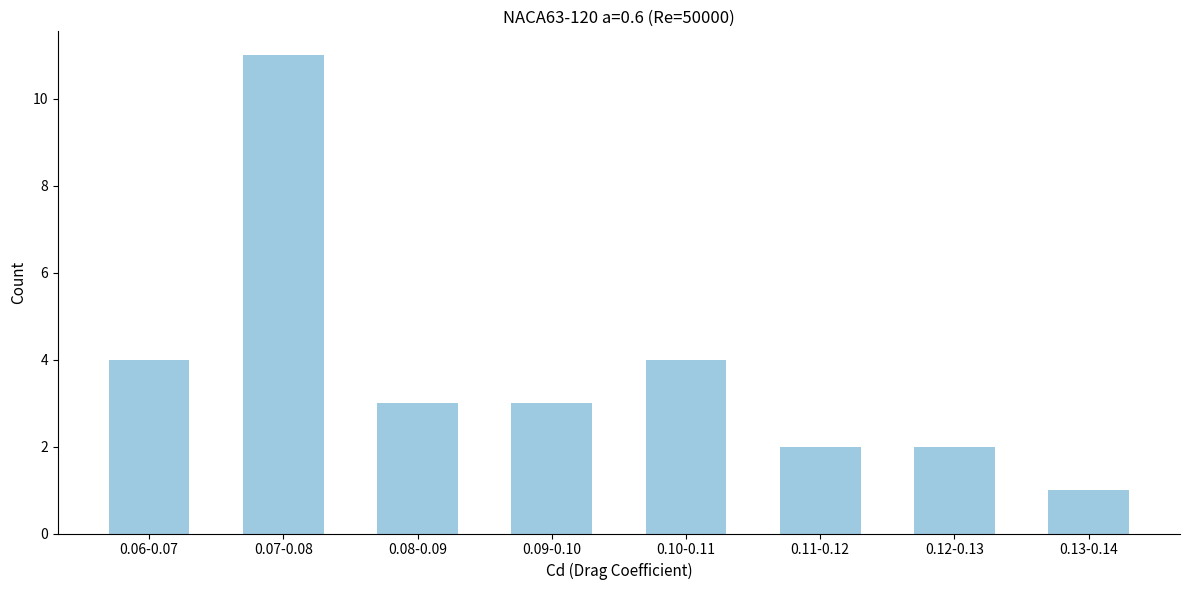

Reading right to left, extract all data points from this chart.

1	2	2	4	3	3	11	4